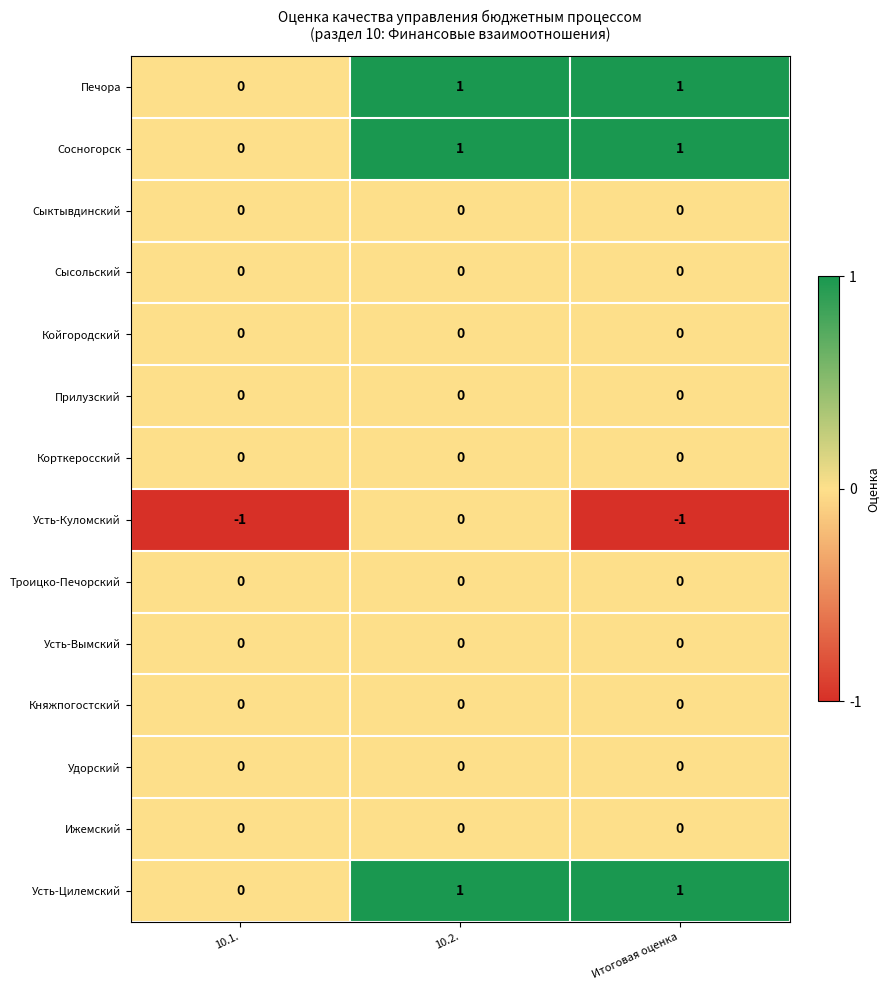

The Прилузский series shows 0 at 10.1.. True or false?

True